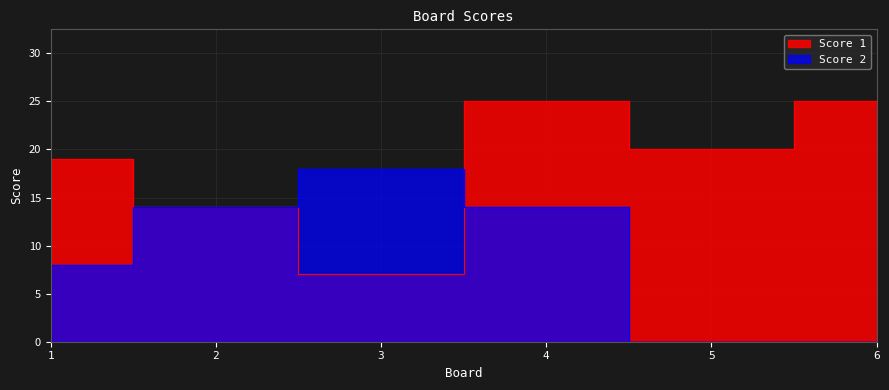

What are all the series names shown in the legend?

Score 1, Score 2